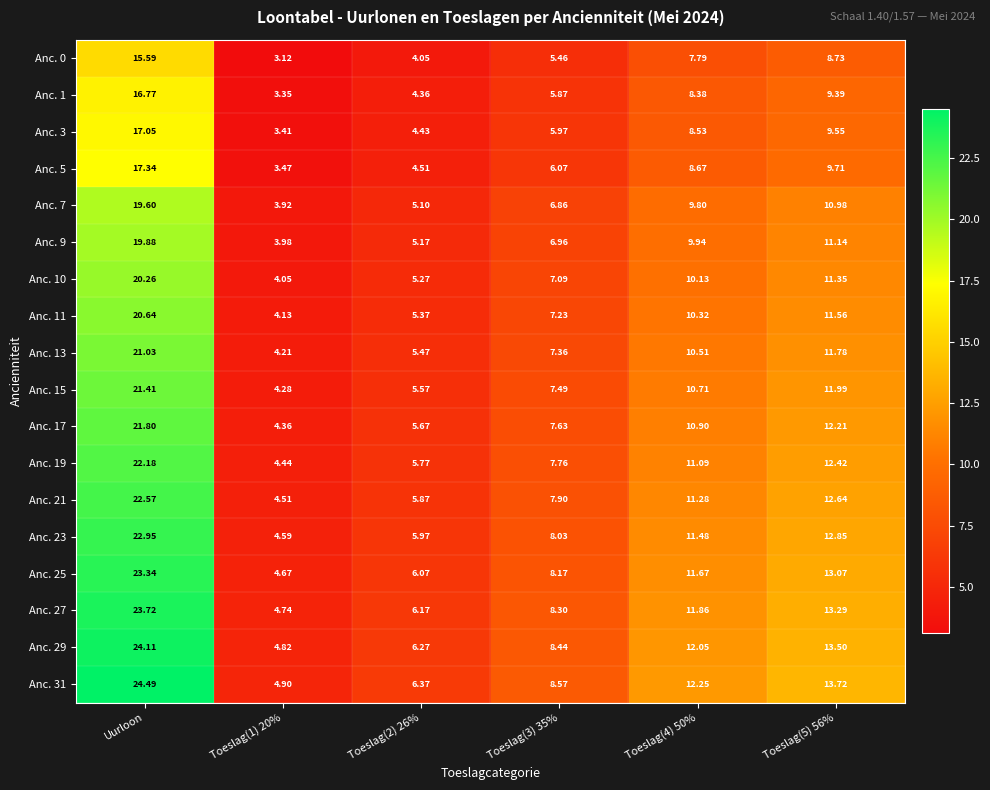

At which category is the sum across all series the highest?

Uurloon